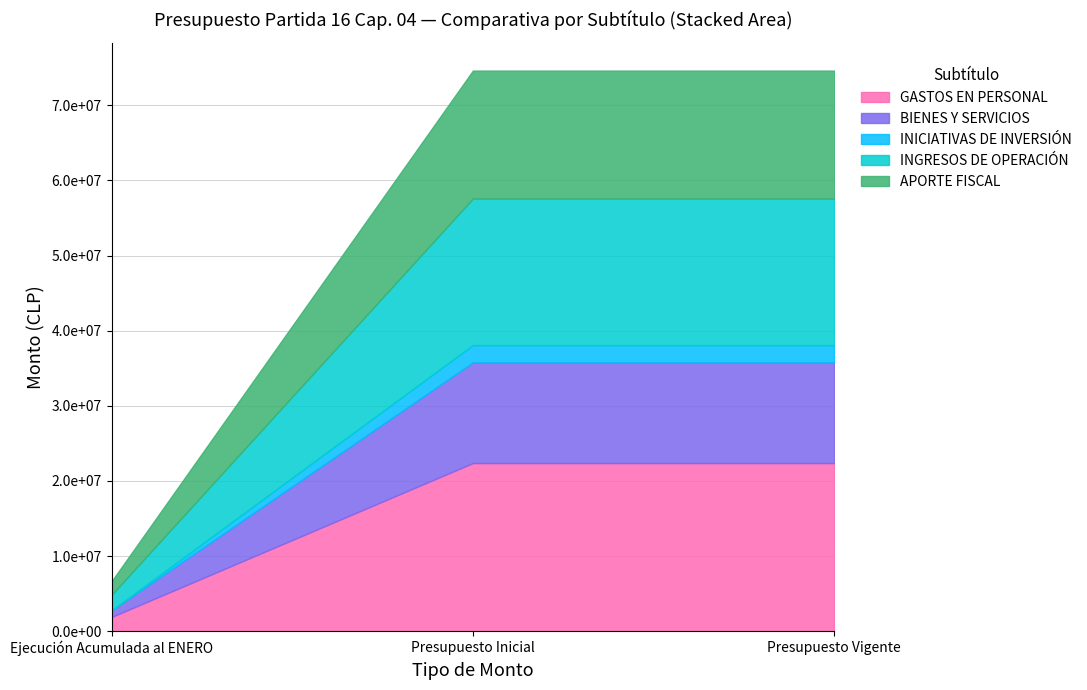

What is the total value across all series at Presupuesto Inicial?

74613825